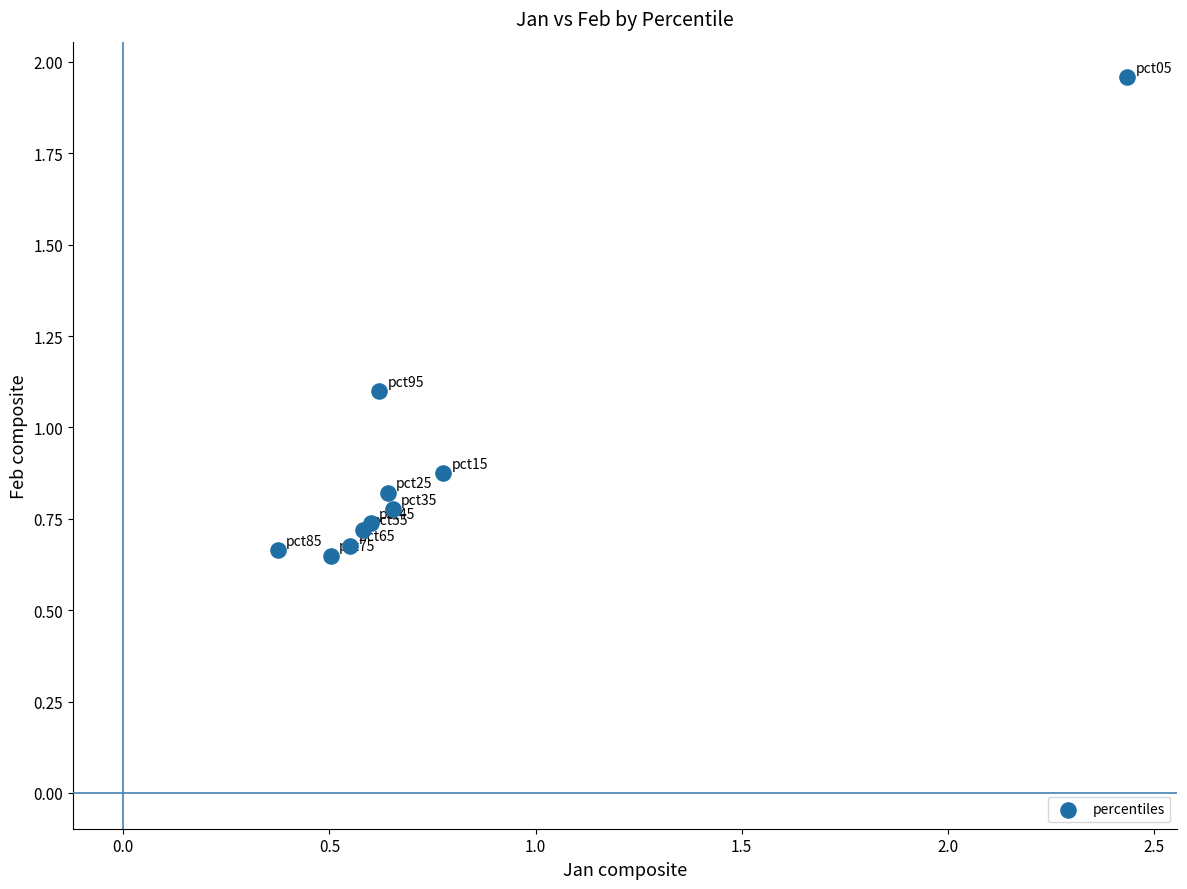

What Y value in the scatter plot is closest to 1?

1.1